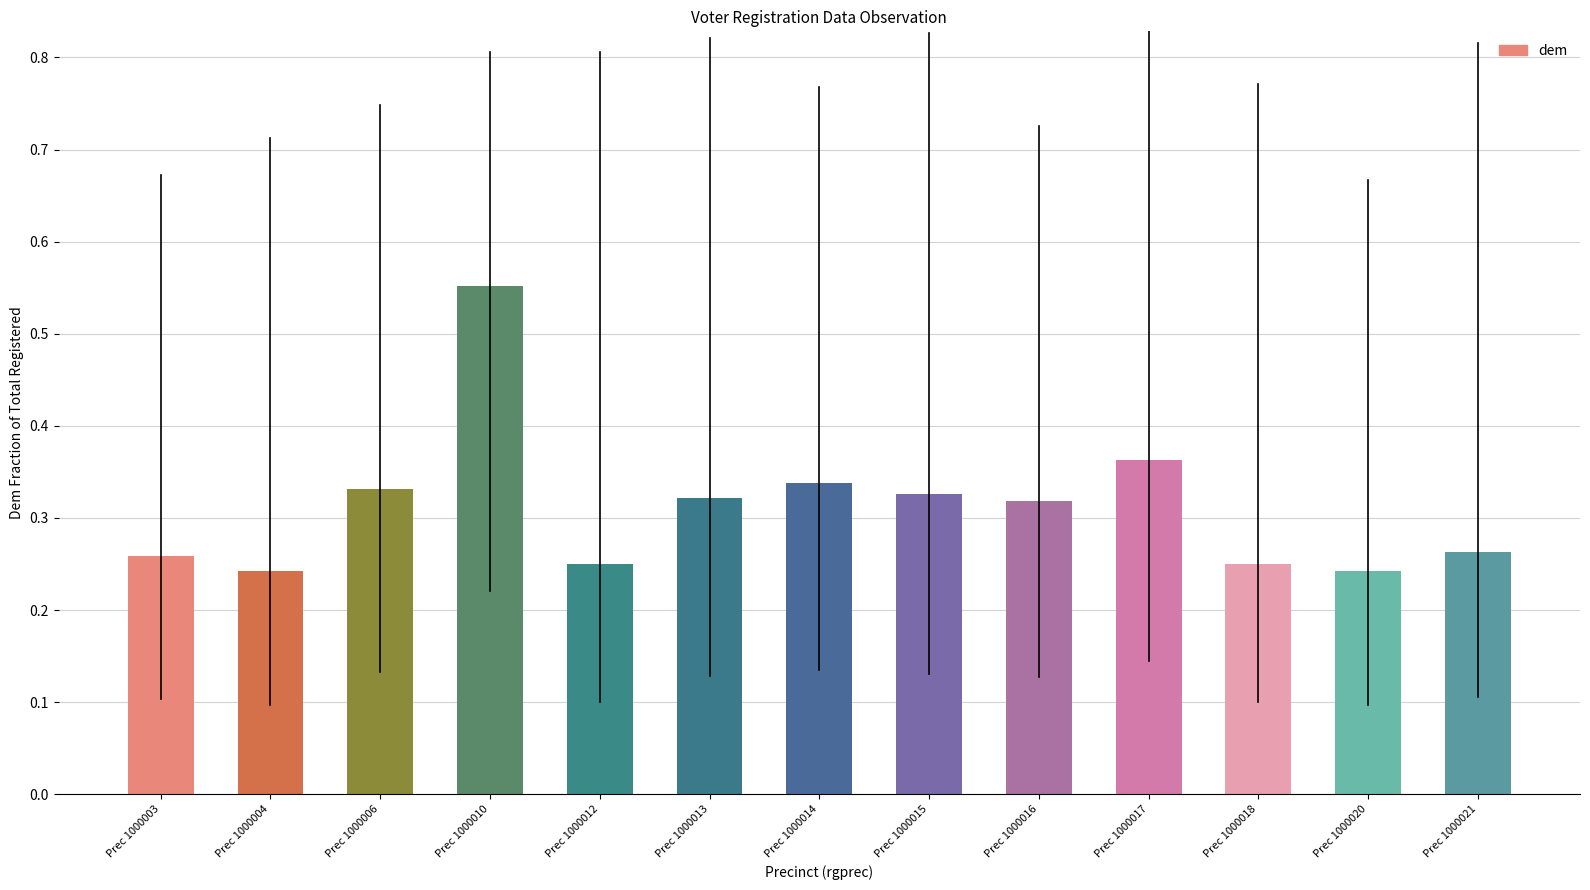

Which label corresponds to the largest value in the chart?

Prec 1000010